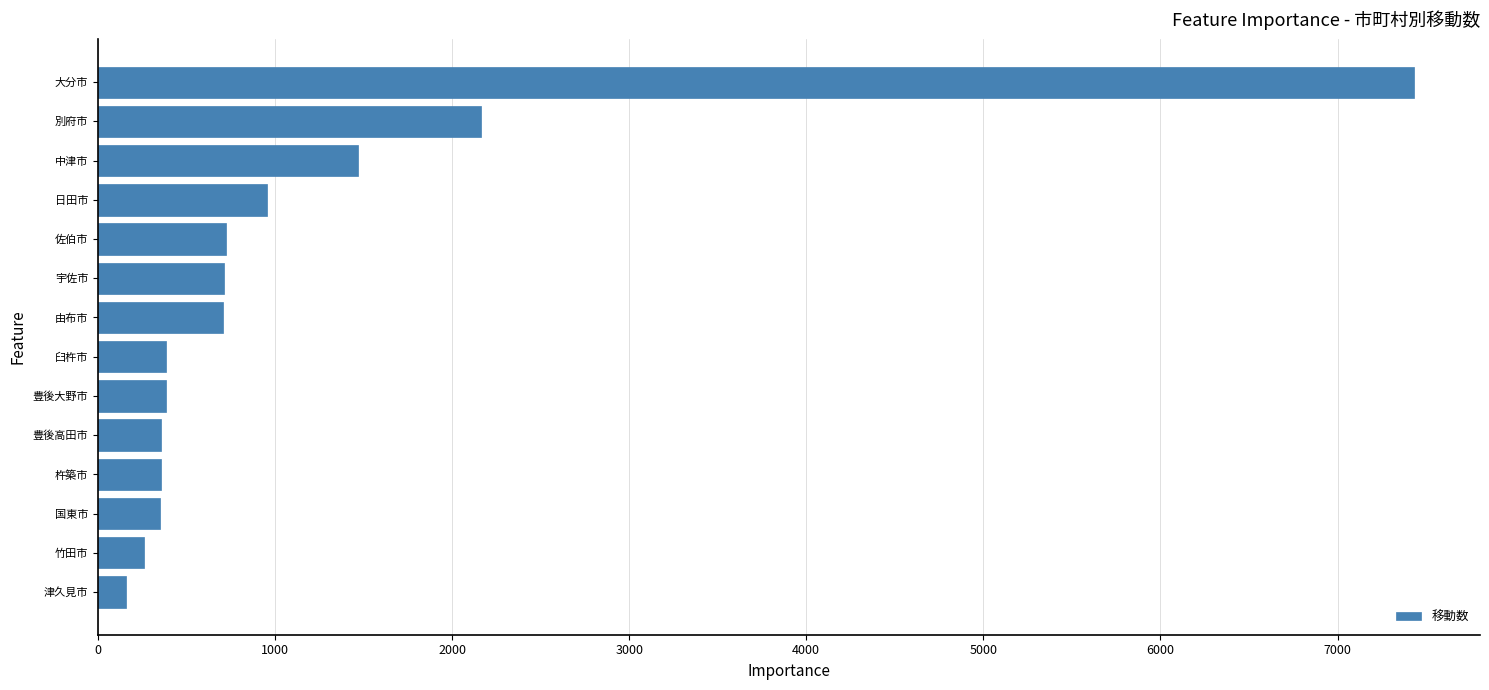

True or false: the data shows 358 at 豊後高田市.

True